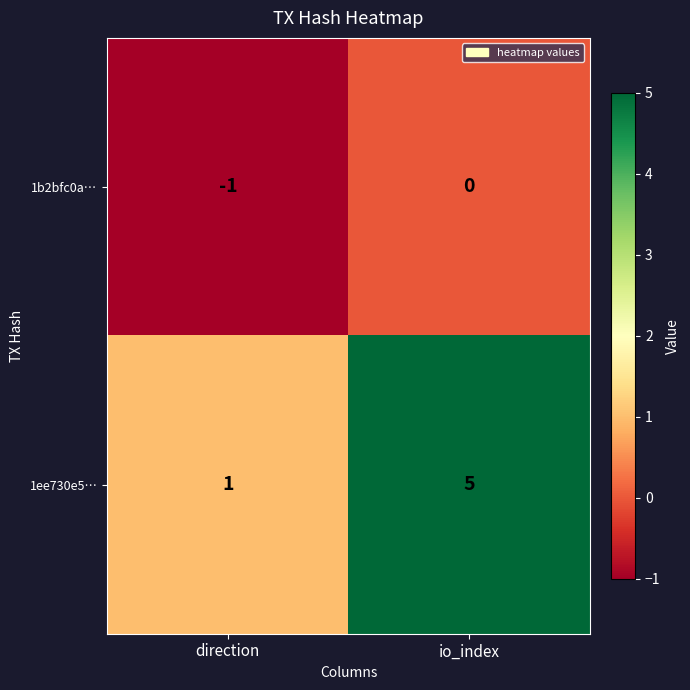

How many values in the 1b2bfc0a… series are below 0?

1